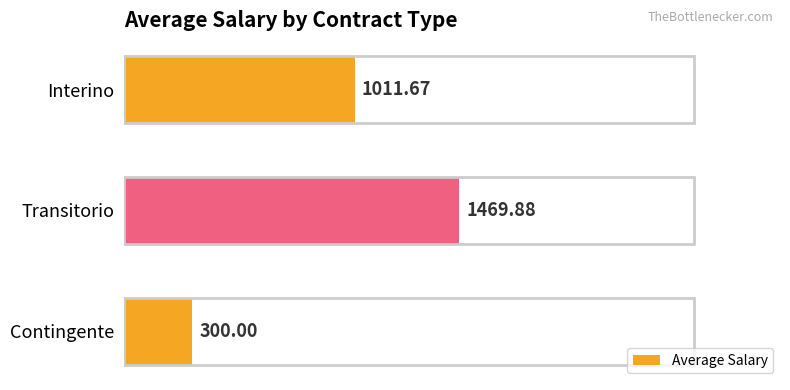

List the labels in order of value, largest first.

Transitorio, Interino, Contingente